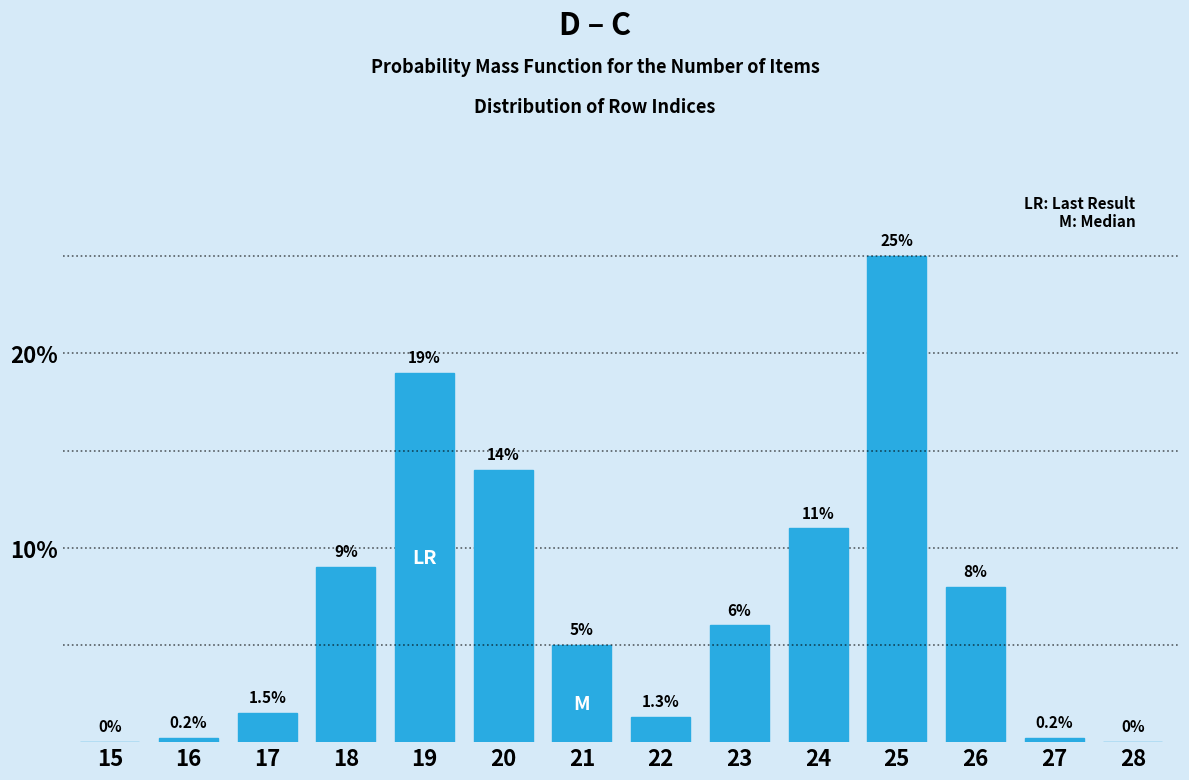

Reading left to right, list all the values displayed in this chart.

15=0.0	16=0.2	17=1.5	18=9.0	19=19.0	20=14.0	21=5.0	22=1.3	23=6.0	24=11.0	25=25.0	26=8.0	27=0.2	28=0.0